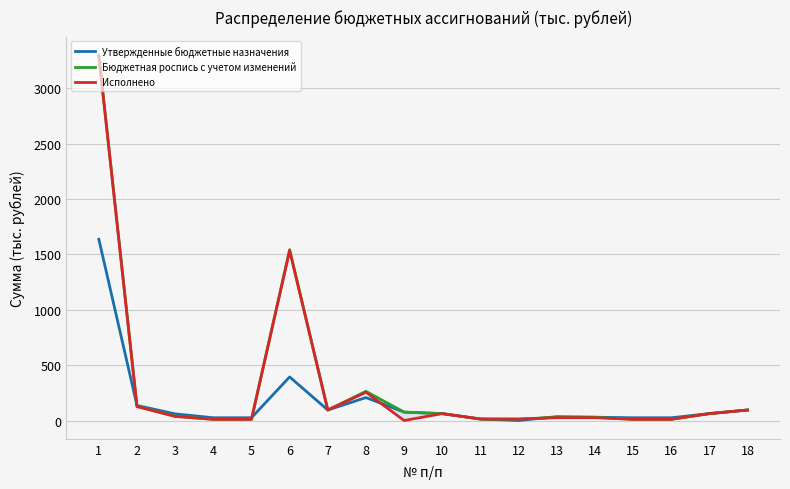

Rank the series at 16 from lowest to highest value.

Бюджетная роспись с учетом изменений, Исполнено, Утвержденные бюджетные назначения